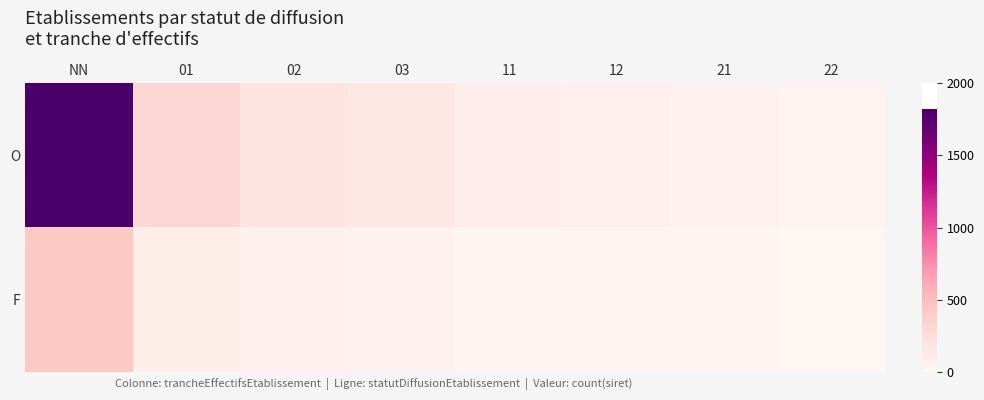

Reading left to right, list all the values displayed in this chart.

O: NN=1821	01=312	02=187	03=143	11=98	12=76	21=54	22=38
F: NN=423	01=87	02=65	03=52	11=34	12=28	21=19	22=12